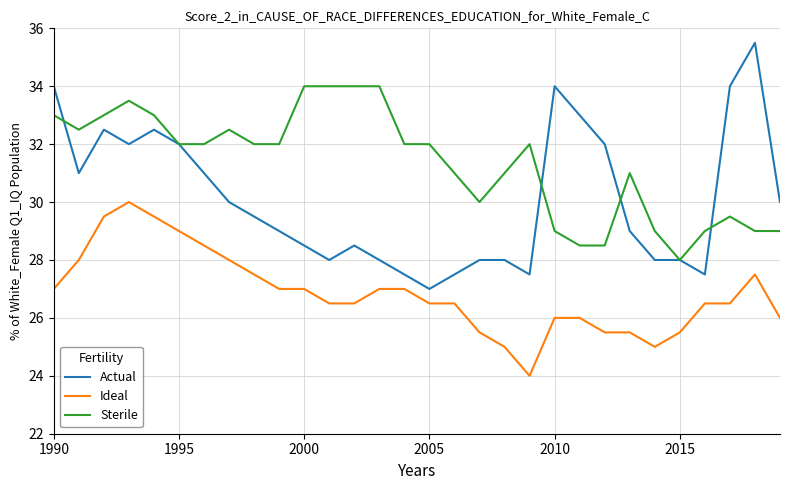

What is the sum of all Sterile values?

940.0